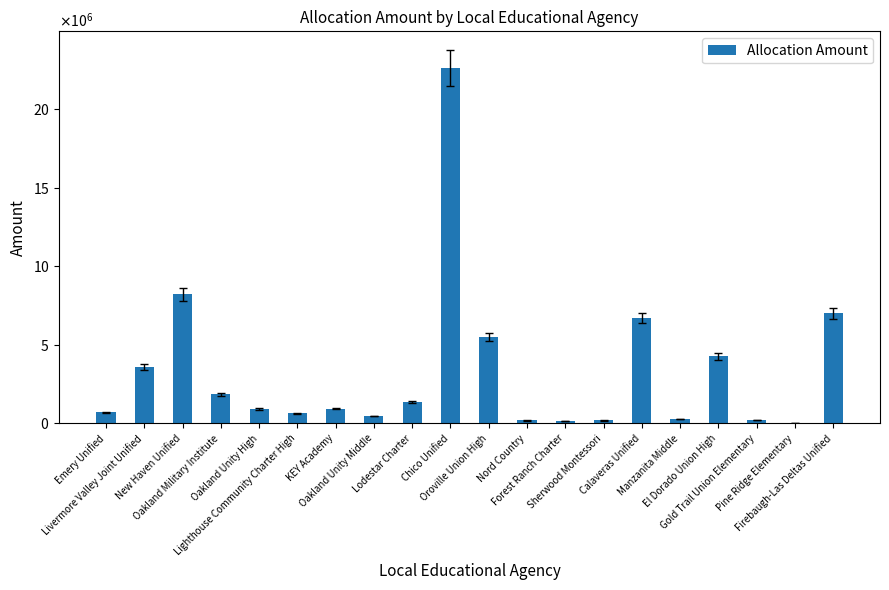

What is the value of the 19th bar from the left?

9197